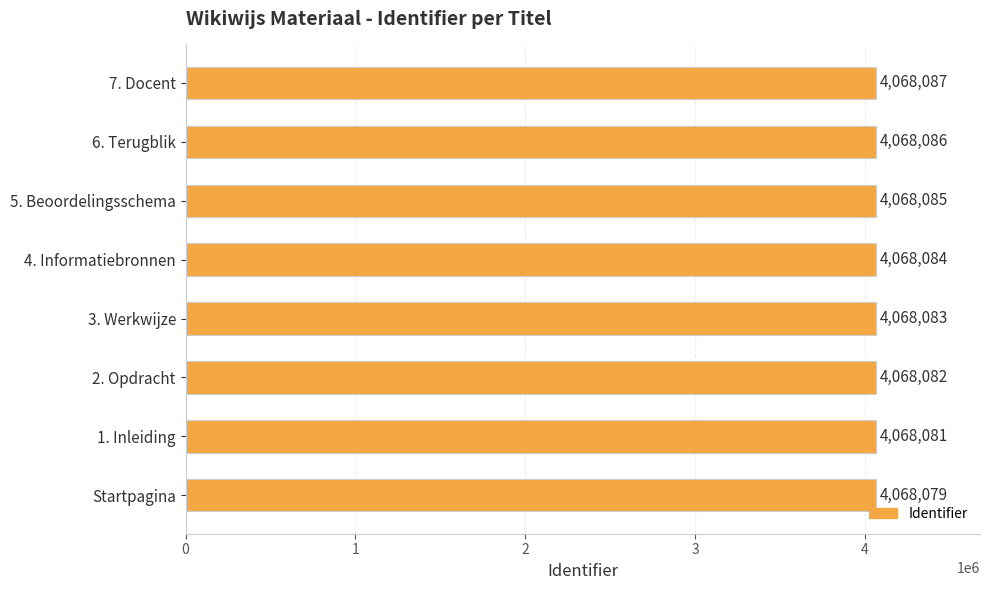

Rank the categories by value from lowest to highest.

Startpagina, 1. Inleiding, 2. Opdracht, 3. Werkwijze, 4. Informatiebronnen, 5. Beoordelingsschema, 6. Terugblik, 7. Docent